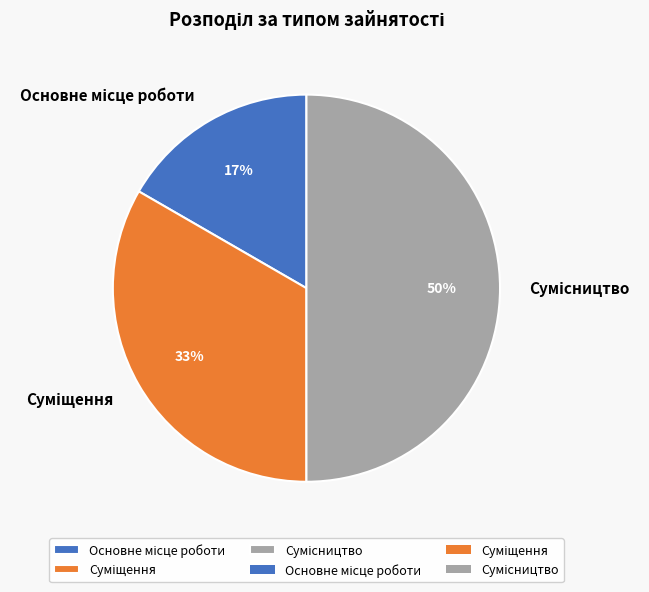

To the nearest percent, what is the average slice percentage?

33%